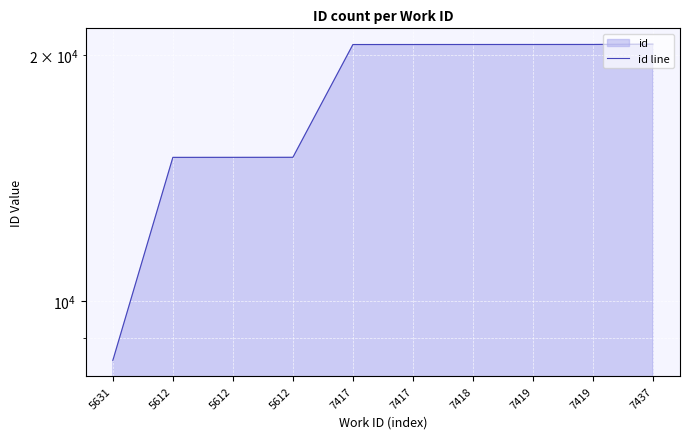

What is the label of the 7th point from the right?

5612